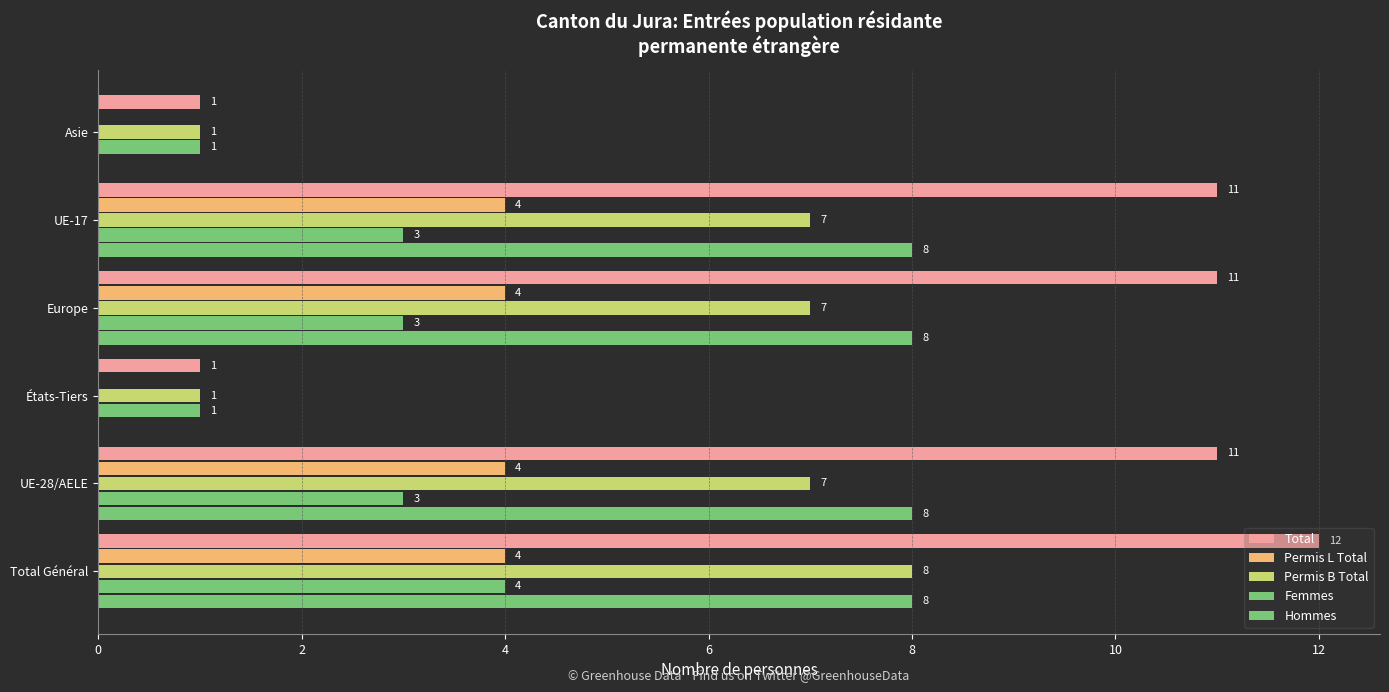

Which series has the largest total across all categories?

Total